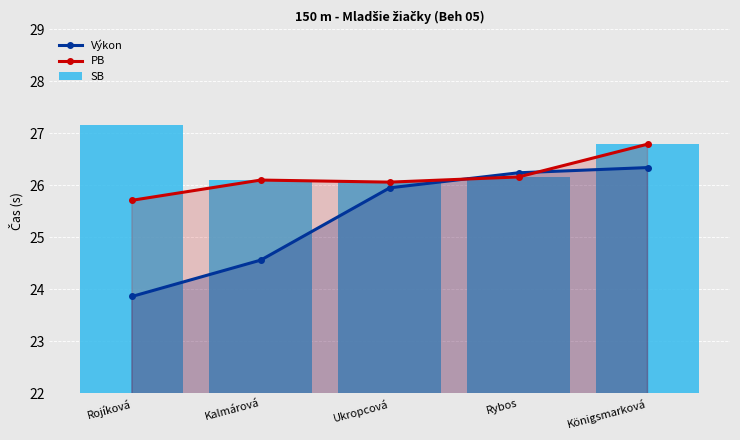

What is the label of the 5th bar from the right?

Rojíková